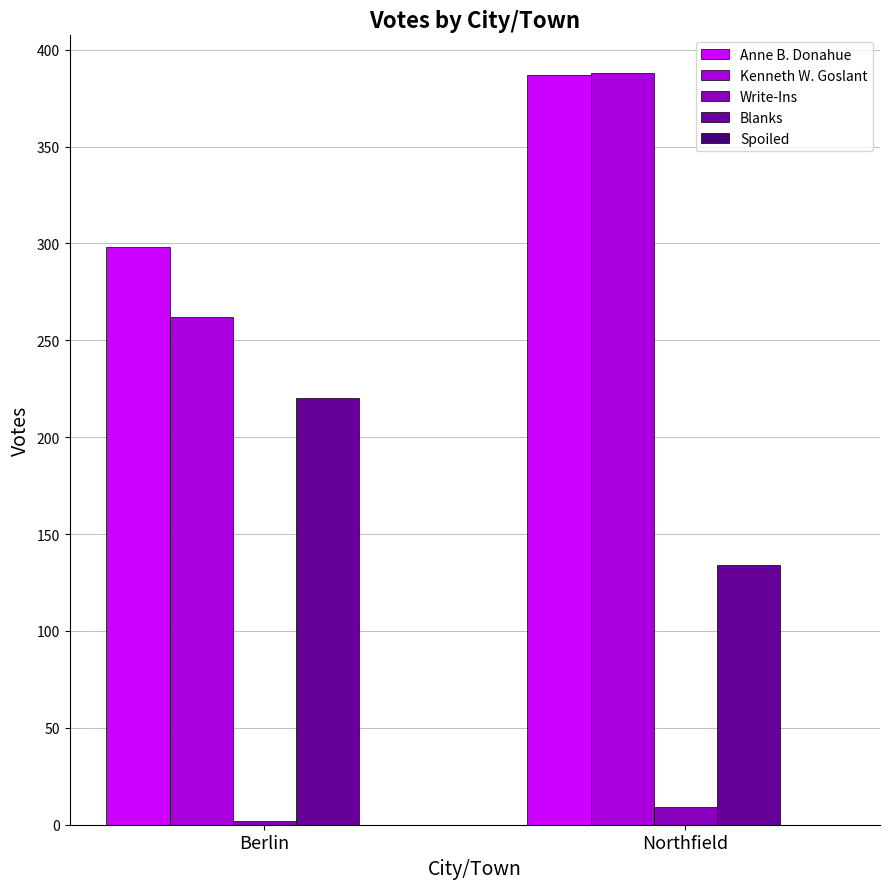

At which label does Anne B. Donahue reach its peak?

Northfield